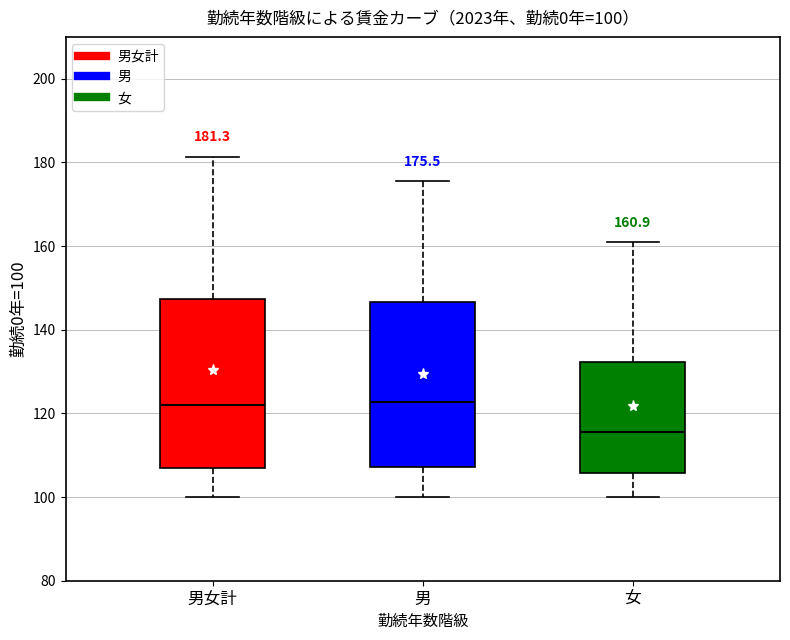

Which box's median line is the lowest?

女